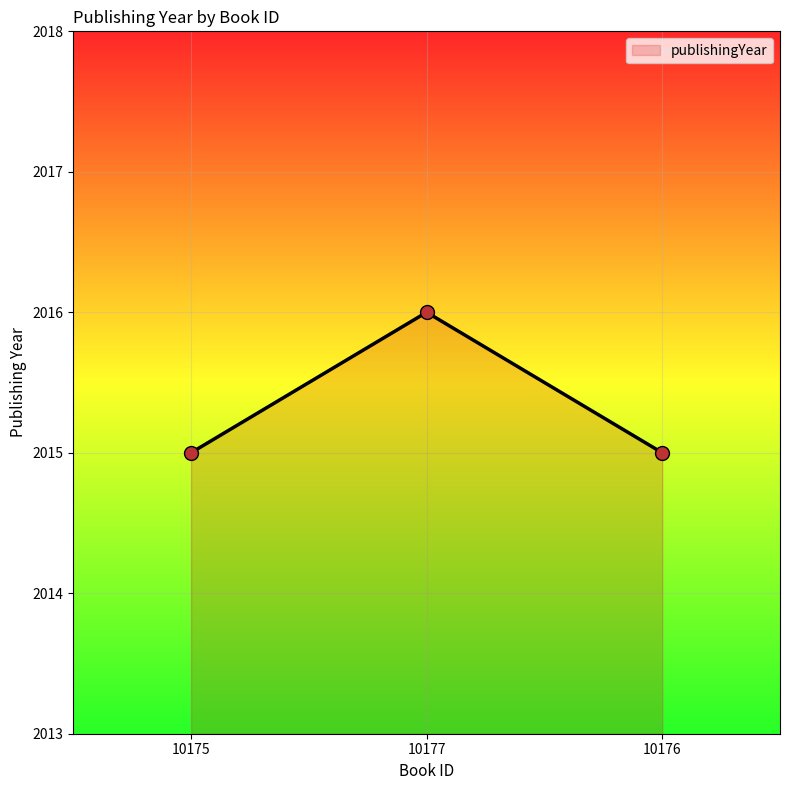

Approximately how many times larger is the value at 10176 compared to 10177?

1.0